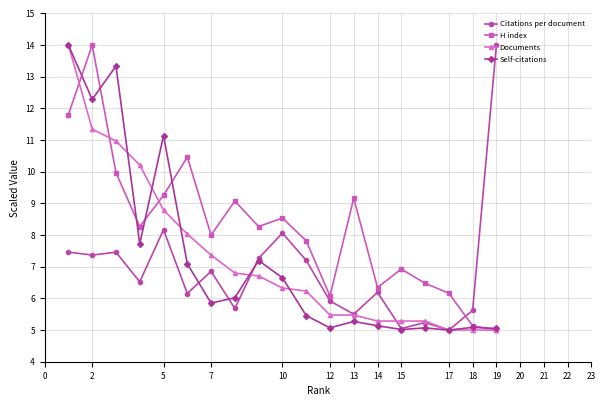

How many interior local valleys does the Citations per document series have?

7